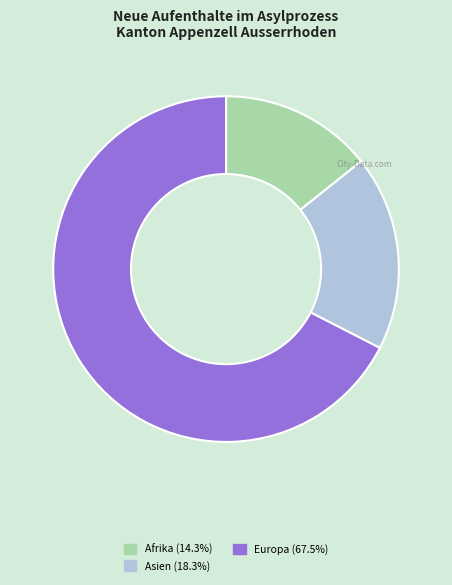

Is there a majority slice in this chart?

Yes